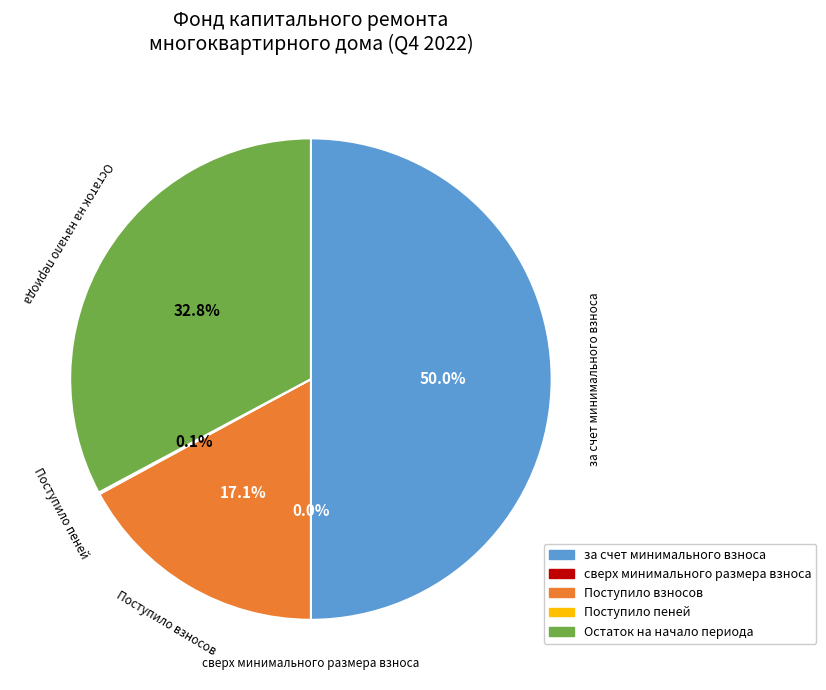

Is Поступило взносов the majority of the pie?

No